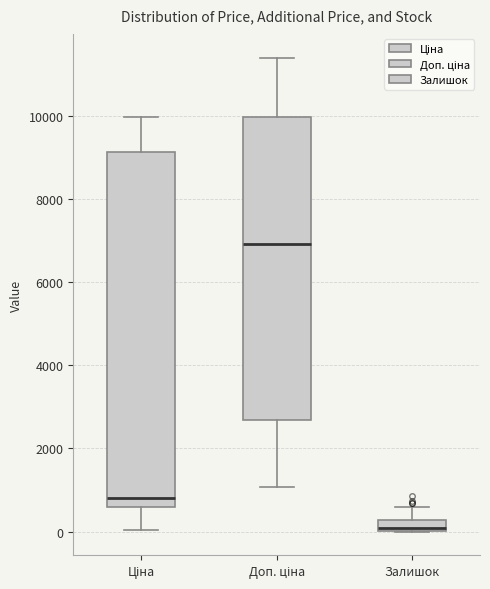

Where is the lower edge of the box for Залишок on the y-axis? The values are not printed on the chart, so give them approximately, as read against the axis.

0